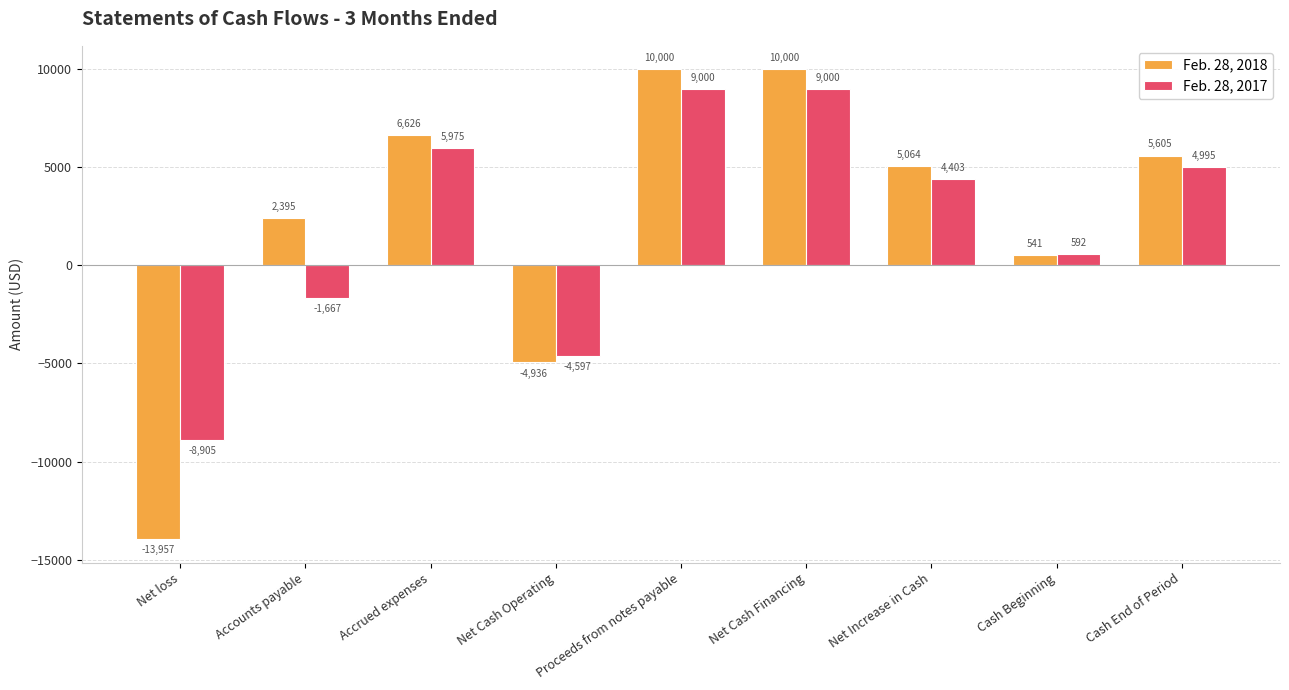

Which series changed the most between Net loss and Net Increase in Cash?

Feb. 28, 2018